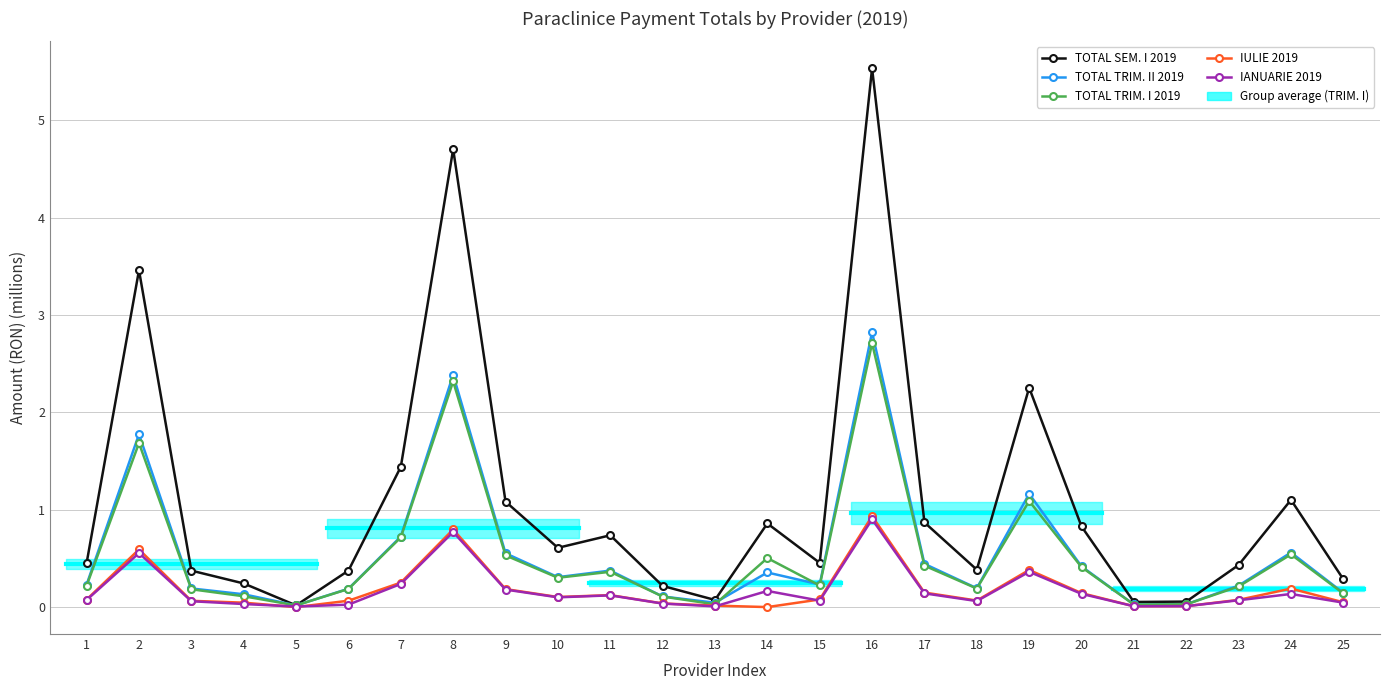

Reading left to right, transcribe all the data shown in this chart.

TOTAL SEM. I 2019: 1=0.5	2=3.5	3=0.4	4=0.2	5=0.0	6=0.4	7=1.4	8=4.7	9=1.1	10=0.6	11=0.7	12=0.2	13=0.1	14=0.9	15=0.5	16=5.5	17=0.9	18=0.4	19=2.3	20=0.8	21=0.1	22=0.1	23=0.4	24=1.1	25=0.3
TOTAL TRIM. II 2019: 1=0.2	2=1.8	3=0.2	4=0.1	5=0.0	6=0.2	7=0.7	8=2.4	9=0.6	10=0.3	11=0.4	12=0.1	13=0.0	14=0.4	15=0.2	16=2.8	17=0.4	18=0.2	19=1.2	20=0.4	21=0.0	22=0.0	23=0.2	24=0.6	25=0.1
TOTAL TRIM. I 2019: 1=0.2	2=1.7	3=0.2	4=0.1	5=0.0	6=0.2	7=0.7	8=2.3	9=0.5	10=0.3	11=0.4	12=0.1	13=0.0	14=0.5	15=0.2	16=2.7	17=0.4	18=0.2	19=1.1	20=0.4	21=0.0	22=0.0	23=0.2	24=0.5	25=0.1
IULIE 2019: 1=0.1	2=0.6	3=0.1	4=0.0	5=0.0	6=0.1	7=0.3	8=0.8	9=0.2	10=0.1	11=0.1	12=0.0	13=0.0	14=0.0	15=0.1	16=0.9	17=0.1	18=0.1	19=0.4	20=0.1	21=0.0	22=0.0	23=0.1	24=0.2	25=0.0
IANUARIE 2019: 1=0.1	2=0.6	3=0.1	4=0.0	5=0.0	6=0.0	7=0.2	8=0.8	9=0.2	10=0.1	11=0.1	12=0.0	13=0.0	14=0.2	15=0.1	16=0.9	17=0.1	18=0.1	19=0.4	20=0.1	21=0.0	22=0.0	23=0.1	24=0.1	25=0.0